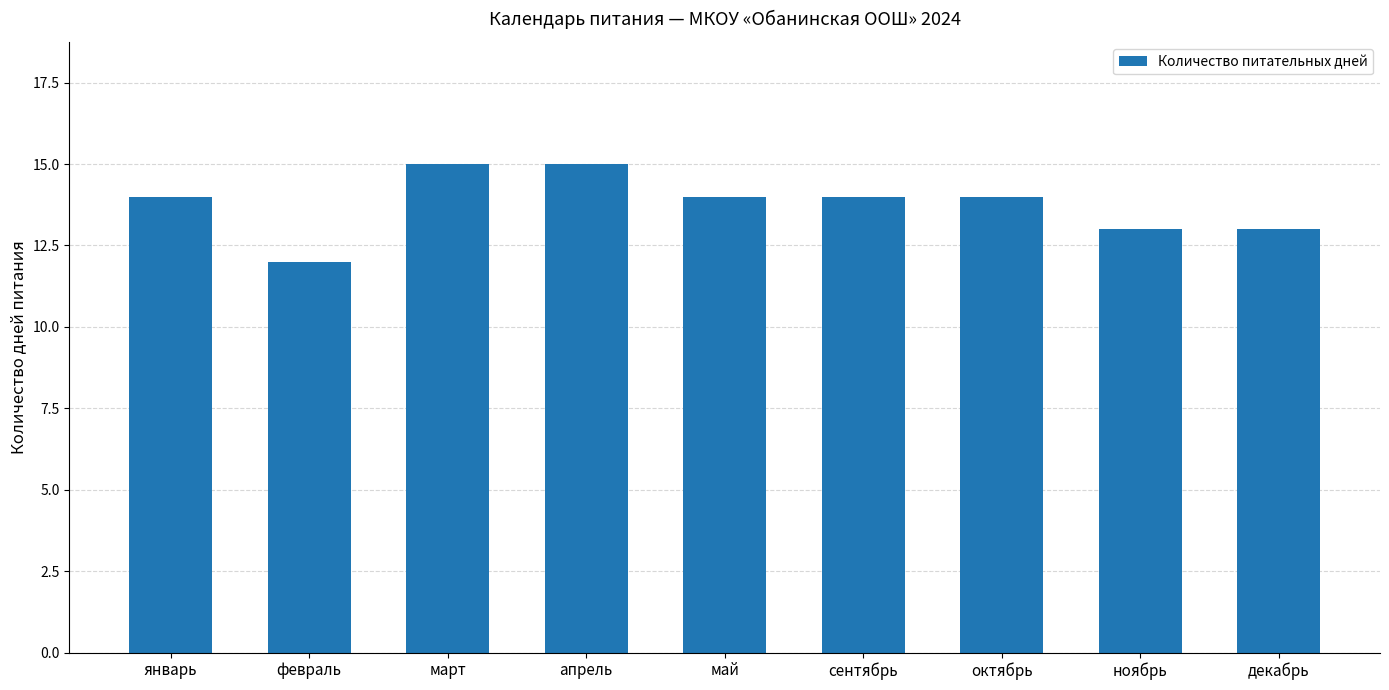

What is the minimum value shown in the chart?

12